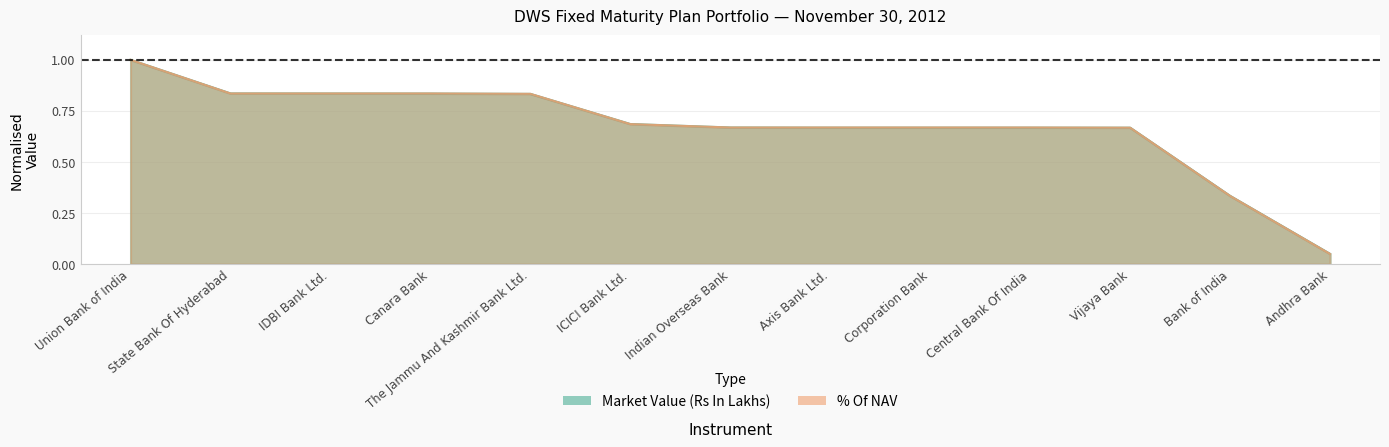

Which category has the highest value across all series?

Union Bank of India